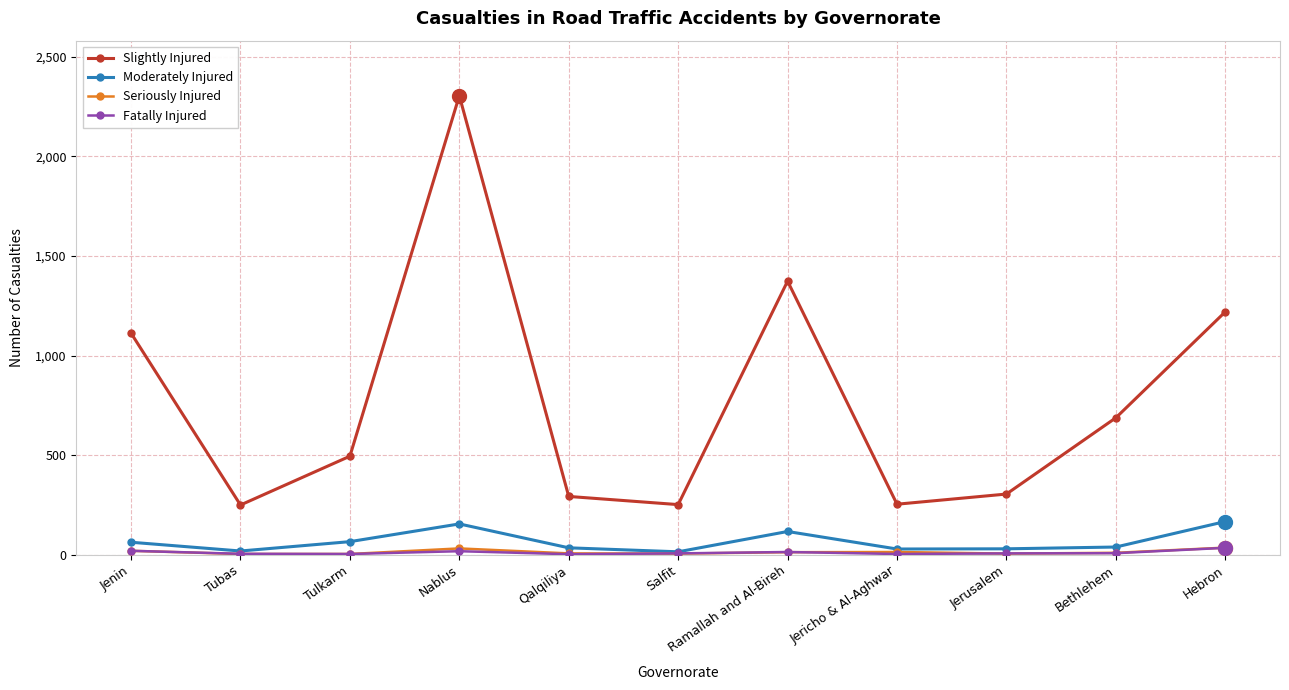

Which category has the highest value across all series?

Nablus